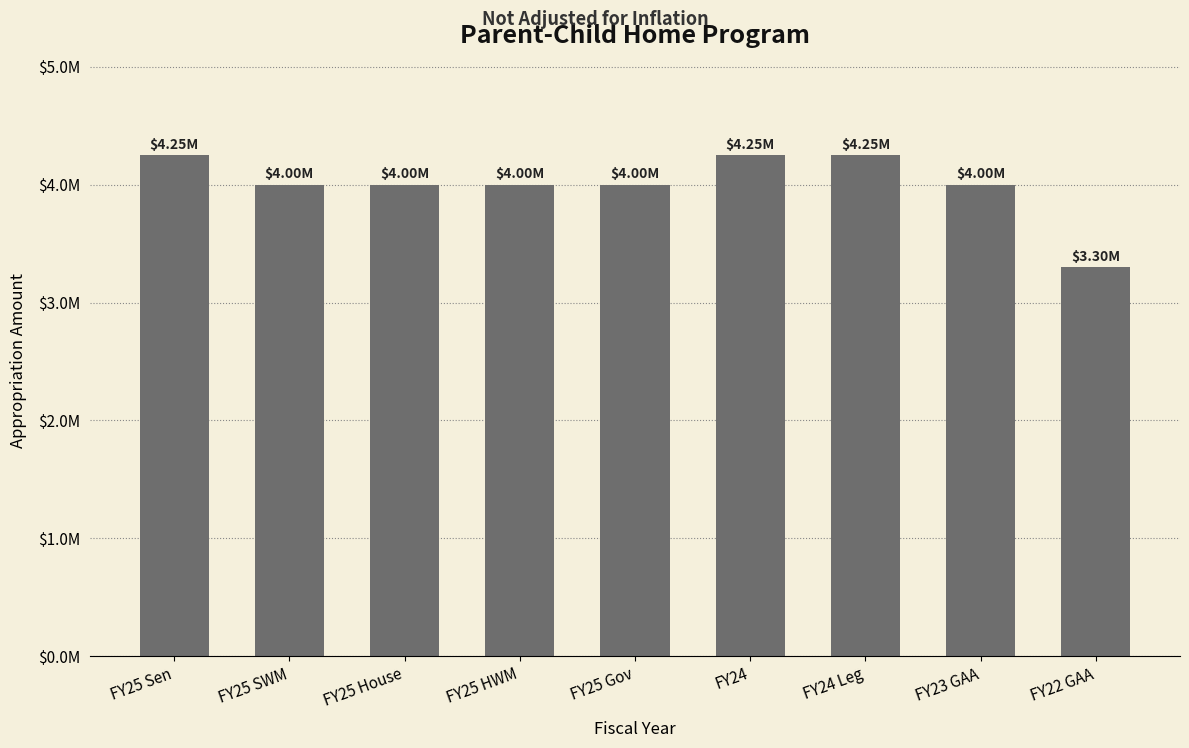

Rank the categories by value from highest to lowest.

FY25 Sen, FY24, FY24 Leg, FY25 SWM, FY25 House, FY25 HWM, FY25 Gov, FY23 GAA, FY22 GAA